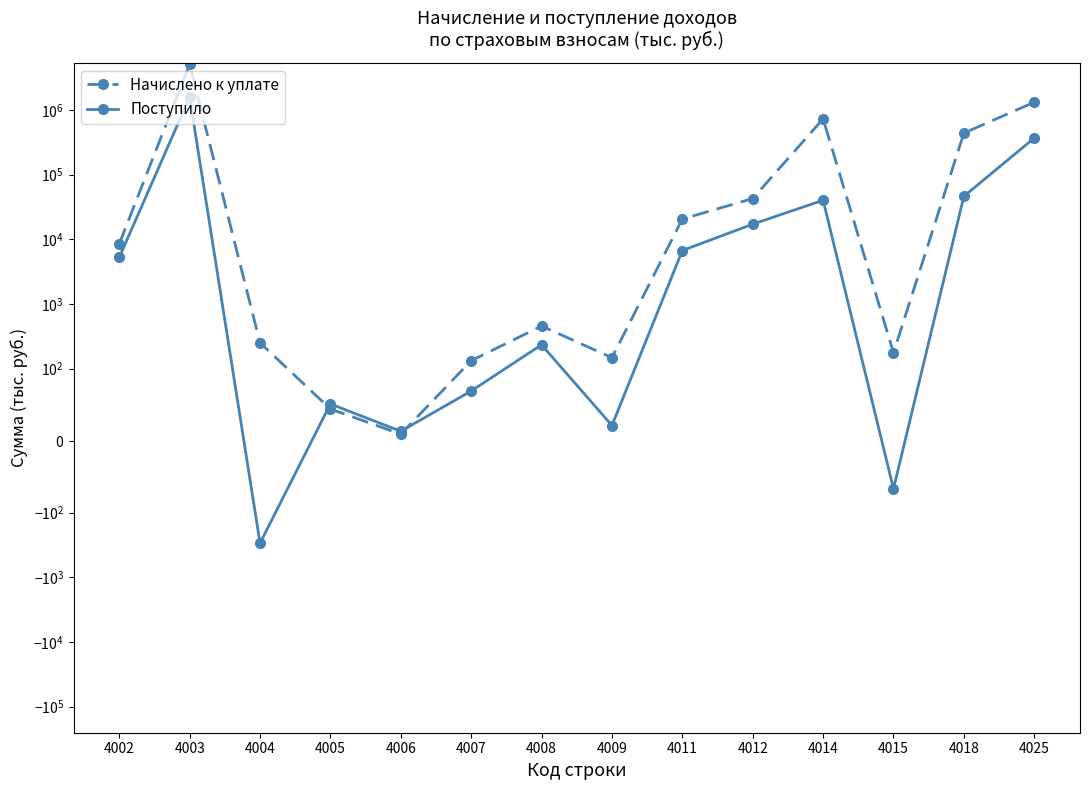

True or false: Поступило has more than 2 points higher than both neighbors.

True